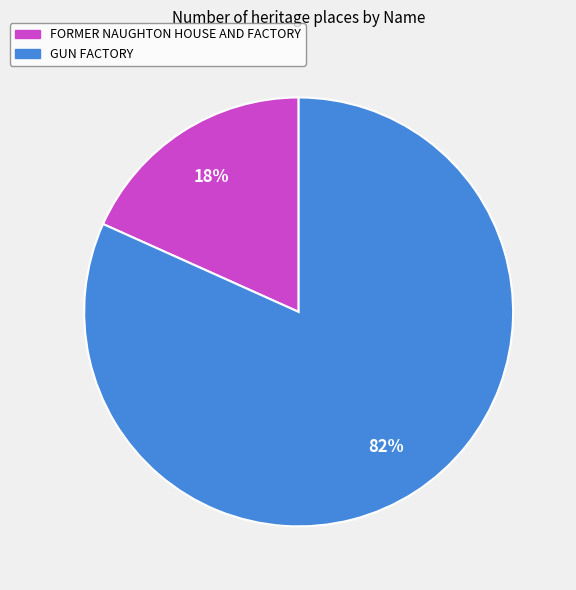

Is the sum of FORMER NAUGHTON HOUSE AND FACTORY and GUN FACTORY greater than half?

Yes